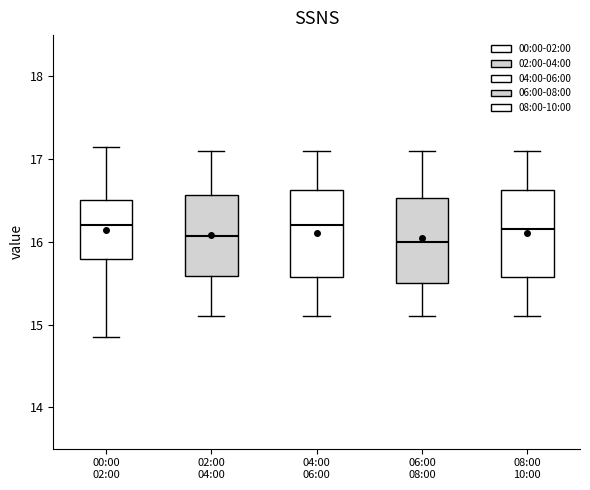

Reading left to right, transcribe this box plot: for each box, give where its median line is, the range the box spans, and where its two whiskers end, as read against the y-axis. The values are not printed on the chart, so give them approximately, as read against the axis.

00:00 02:00: median 16.2, box 15.8 to 16.5, whiskers 14.9 to 17.2
02:00 04:00: median 16.1, box 15.6 to 16.6, whiskers 15.1 to 17.1
04:00 06:00: median 16.2, box 15.6 to 16.6, whiskers 15.1 to 17.1
06:00 08:00: median 16.0, box 15.5 to 16.5, whiskers 15.1 to 17.1
08:00 10:00: median 16.2, box 15.6 to 16.6, whiskers 15.1 to 17.1